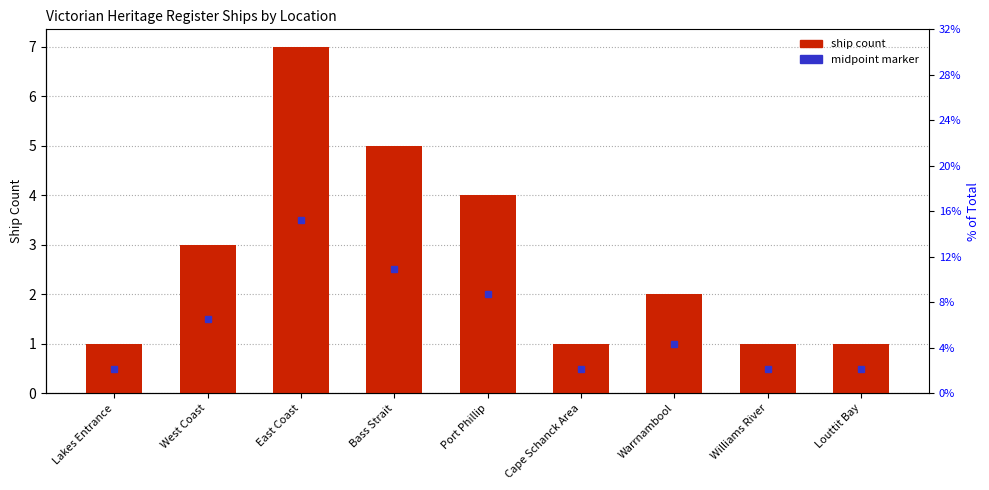

Which has a higher value, Bass Strait or Louttit Bay?

Bass Strait